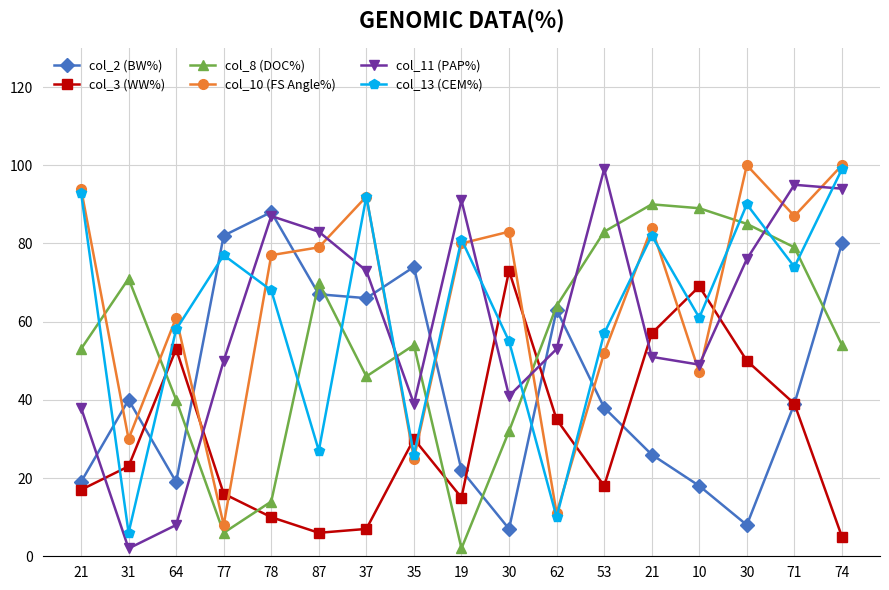

Is this an area chart (filled region under the line)?

No